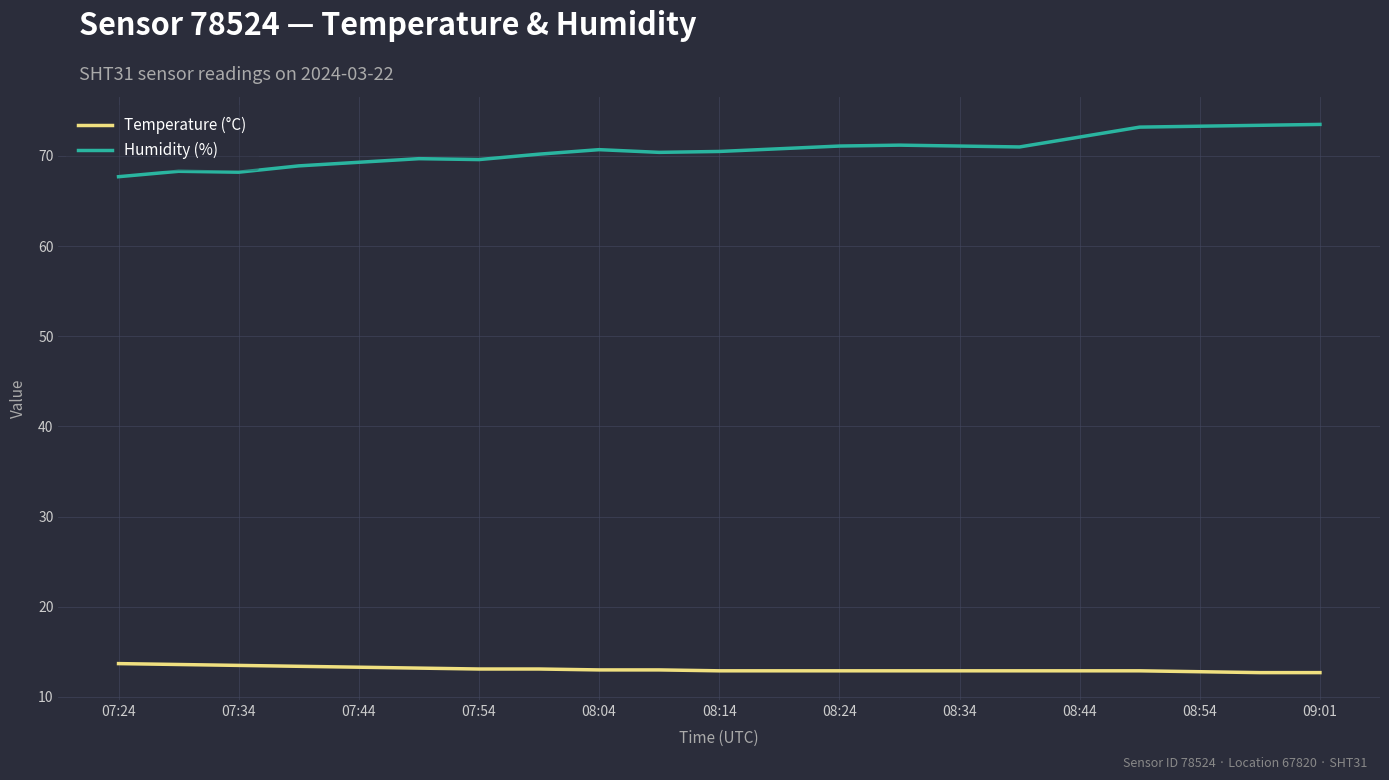

Rank the series by their maximum value, from lowest to highest.

Temperature (°C), Humidity (%)